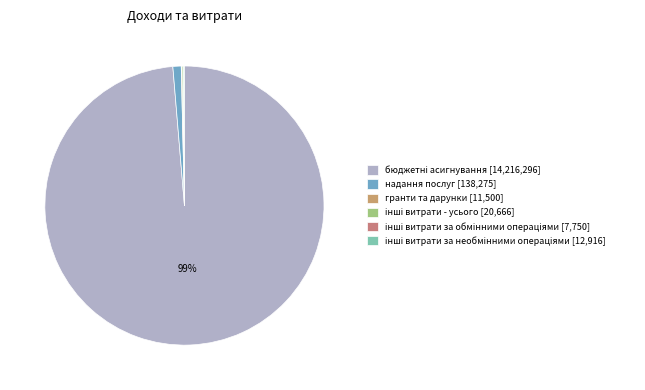

To the nearest percent, what percentage of the pie is бюджетні асигнування?

99%